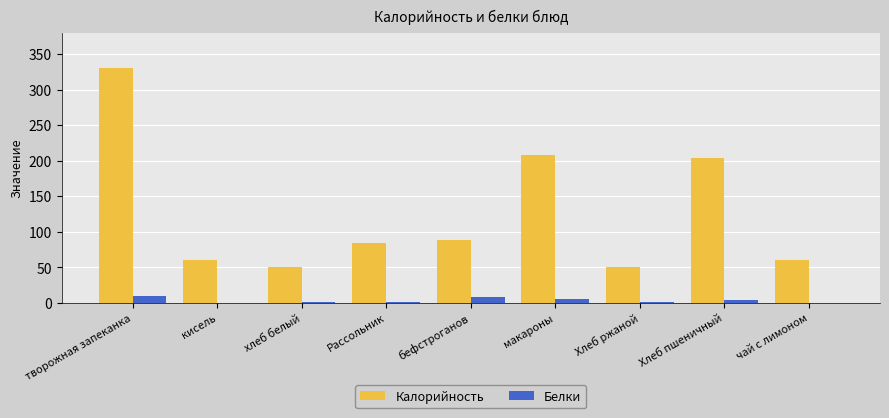

At which category is the sum across all series the highest?

творожная запеканка